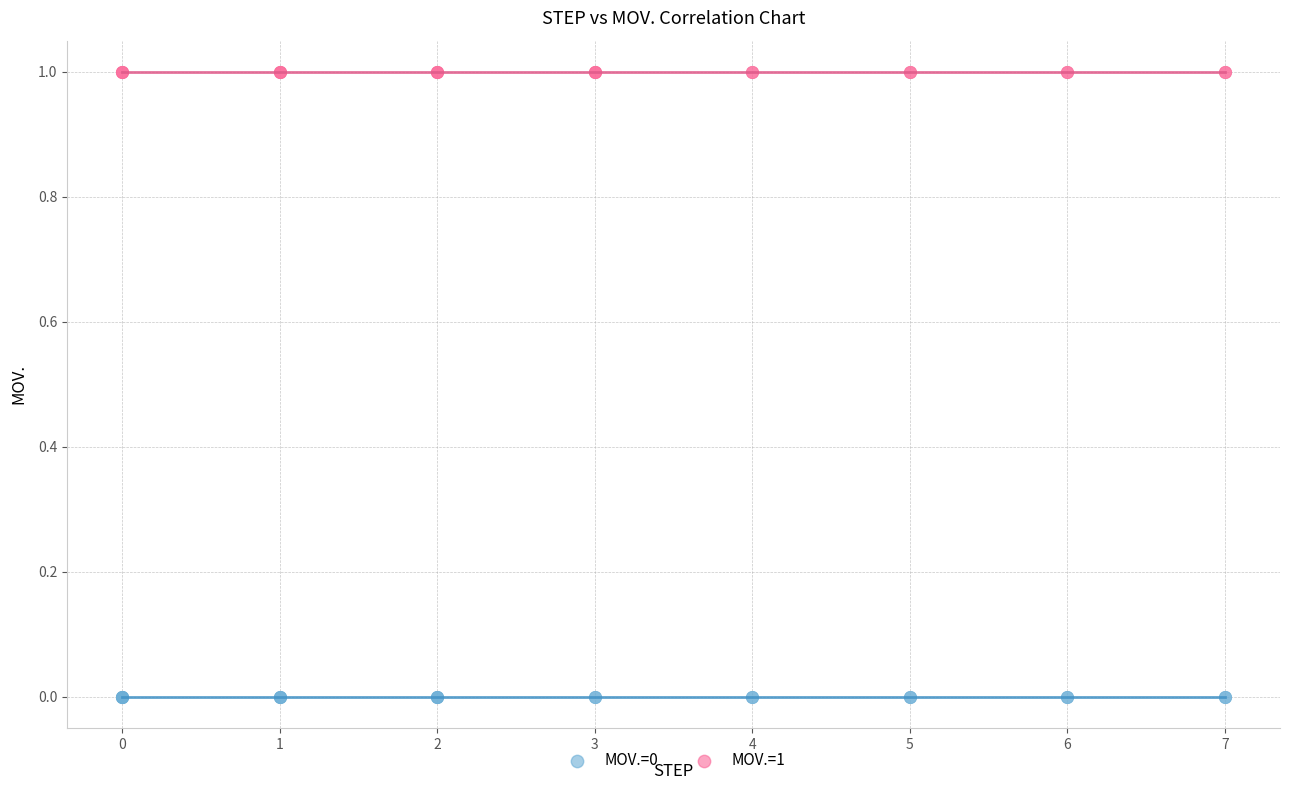

Which series reaches the minimum Y coordinate?

MOV.=0